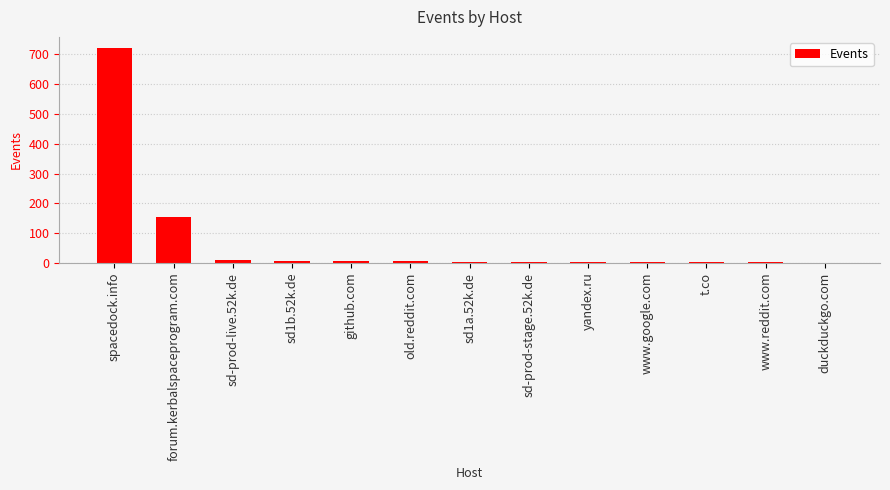

What is the sum of all values?

925